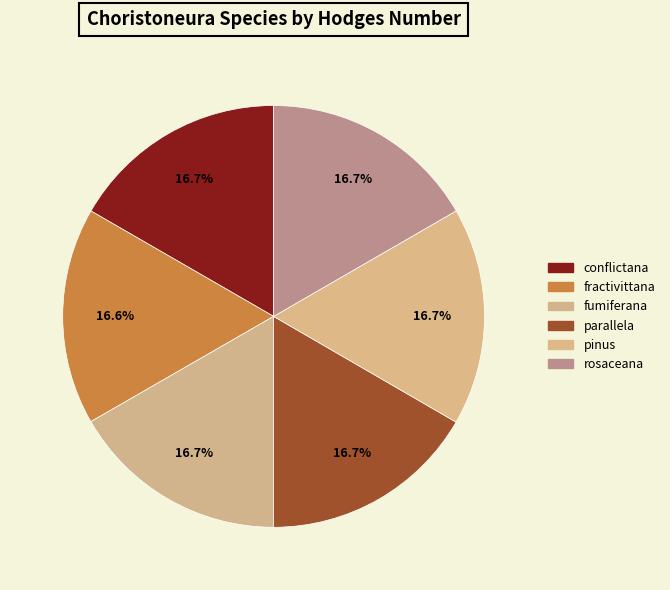

Between pinus and rosaceana, which is larger?

pinus